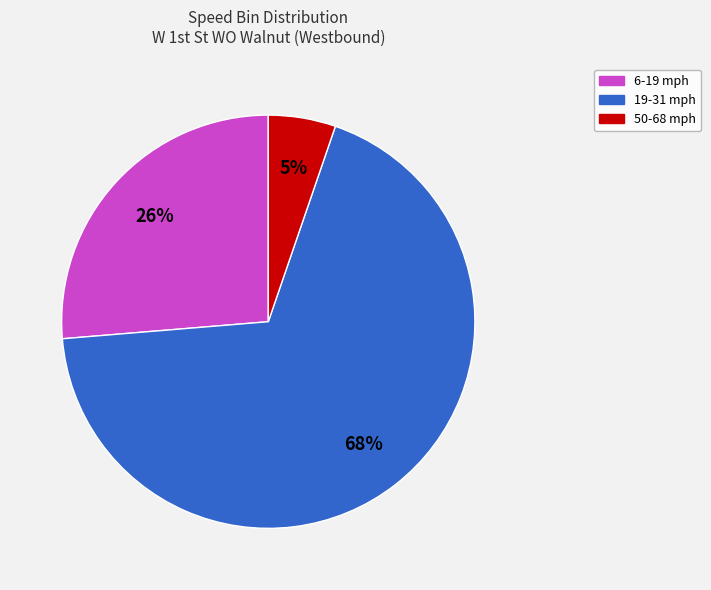

How many segments does this pie chart have?

3